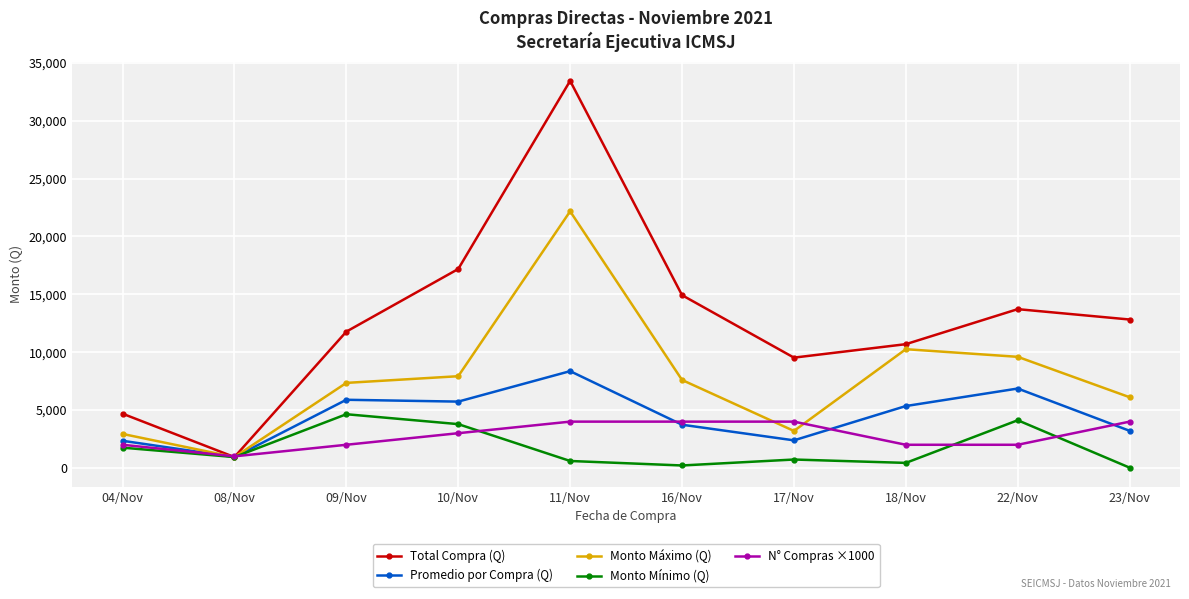

Rank the series at 22/Nov from lowest to highest value.

N° Compras ×1000, Monto Mínimo (Q), Promedio por Compra (Q), Monto Máximo (Q), Total Compra (Q)